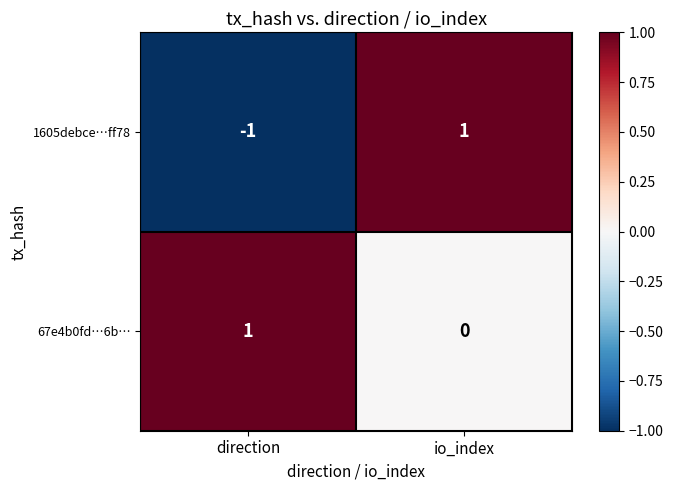

At which category is the sum across all series the highest?

io_index